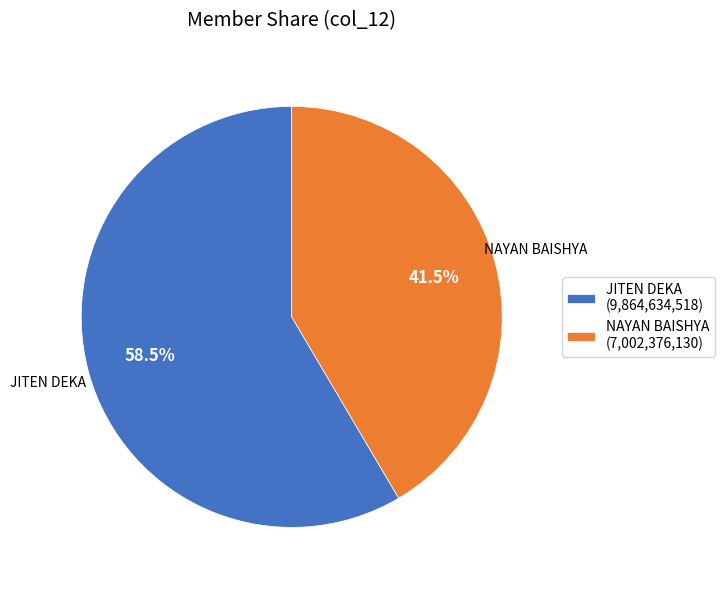

What is the largest slice in the pie chart?

JITEN DEKA